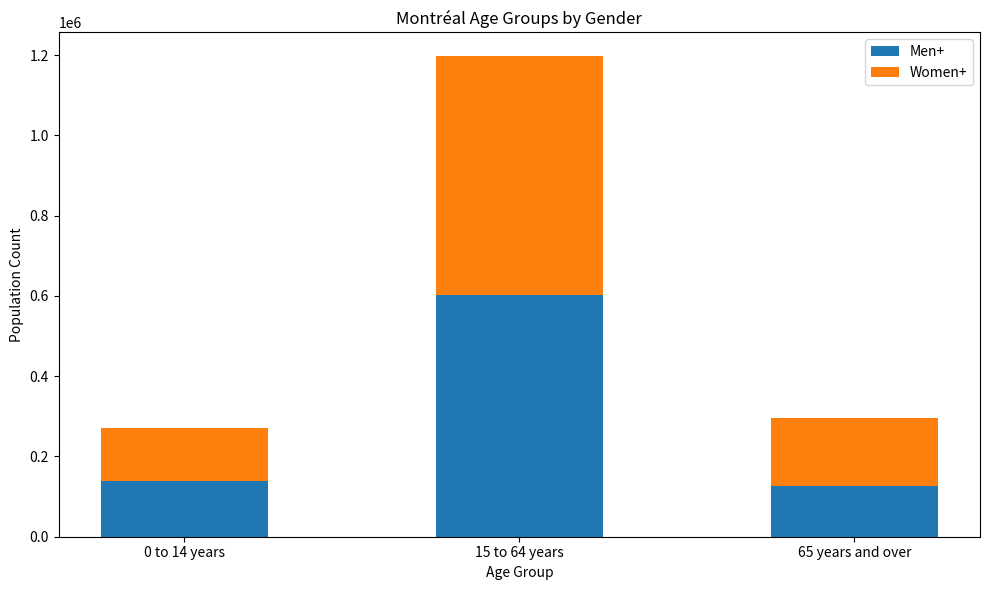

The value of Men+ at 15 to 64 years is 603075. True or false?

True